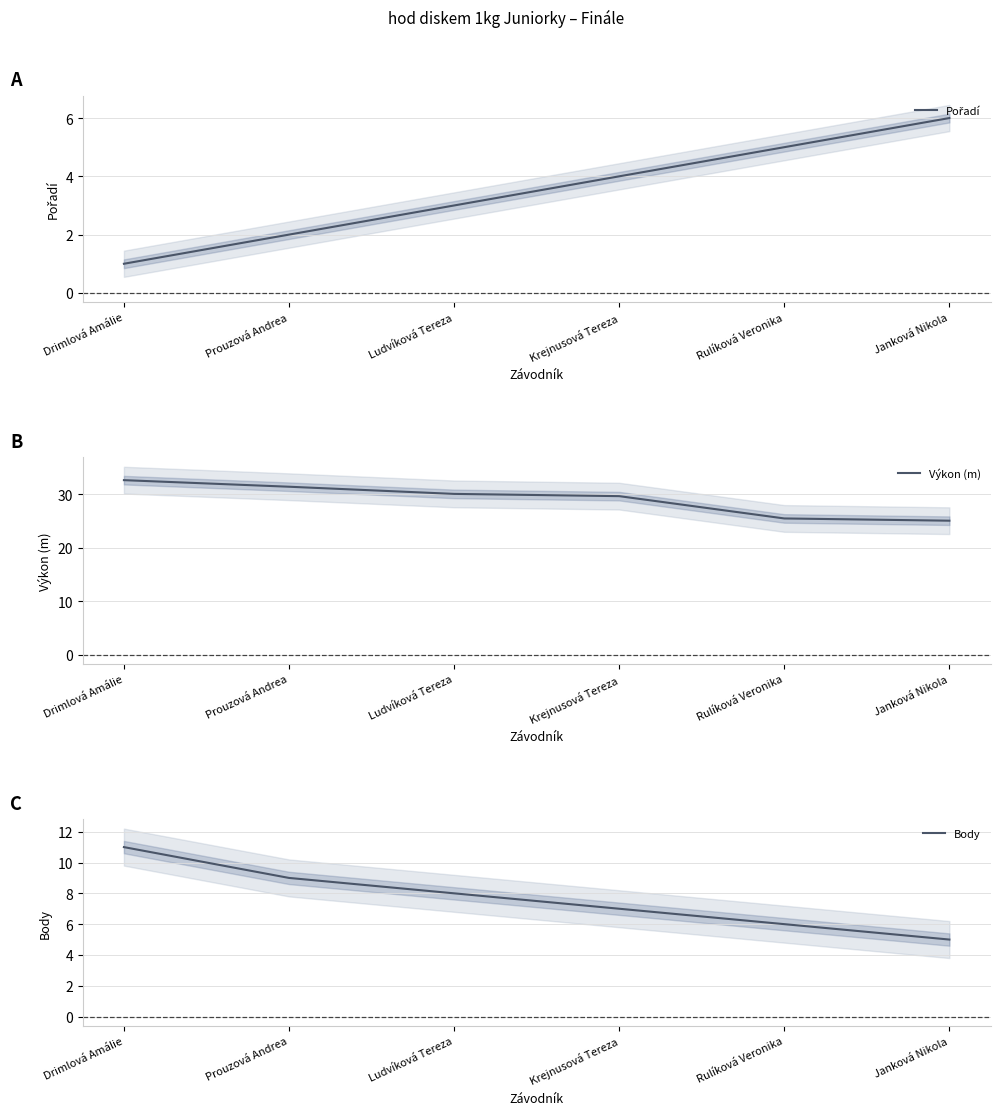

What is the total value across all series at Prouzová Andrea?

42.4